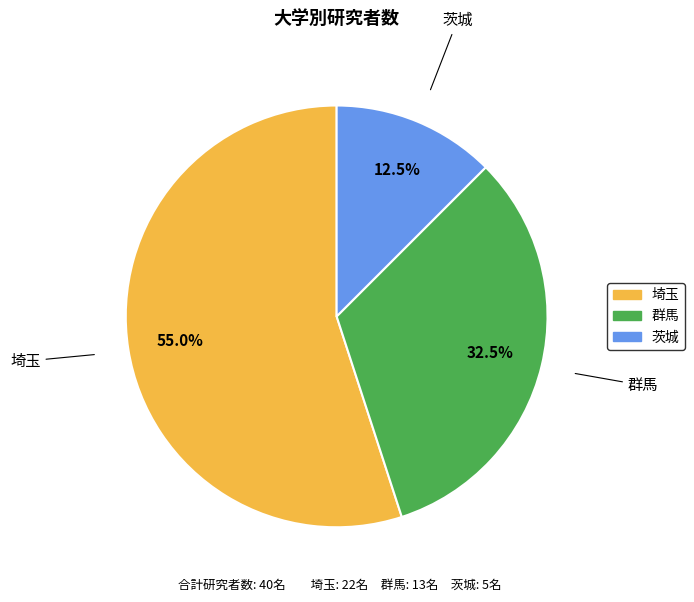

To the nearest percent, what percentage of the pie is 埼玉?

55%